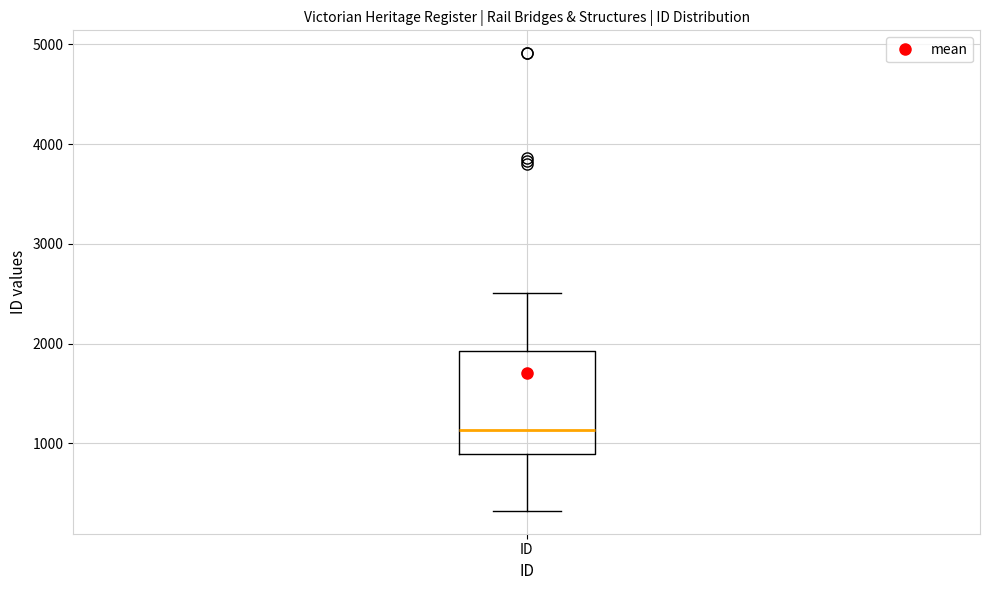

Where is the lower edge of the box for ID on the y-axis? The values are not printed on the chart, so give them approximately, as read against the axis.

900